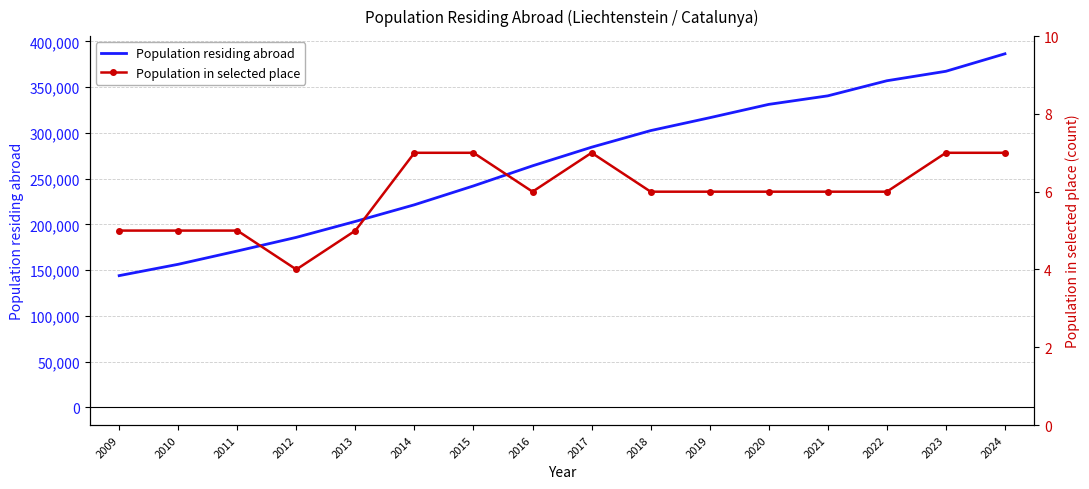

Count the number of data series in this chart.

2